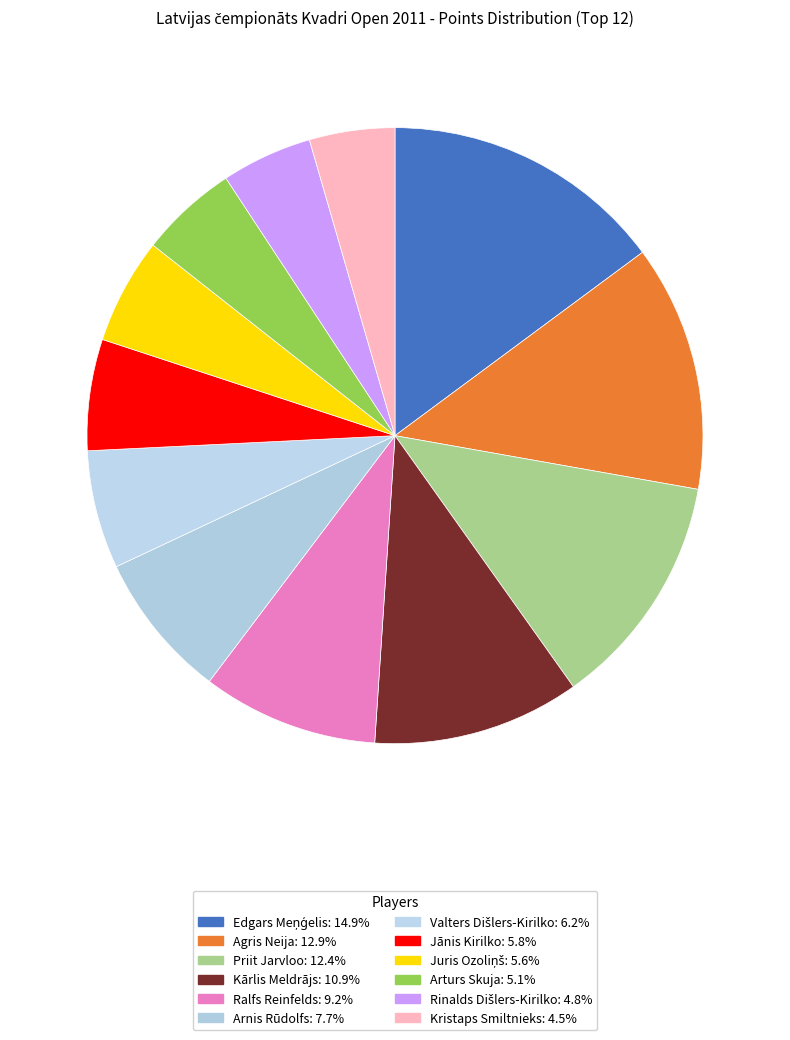

Is it true that Arturs Skuja is 1% of the pie?

False